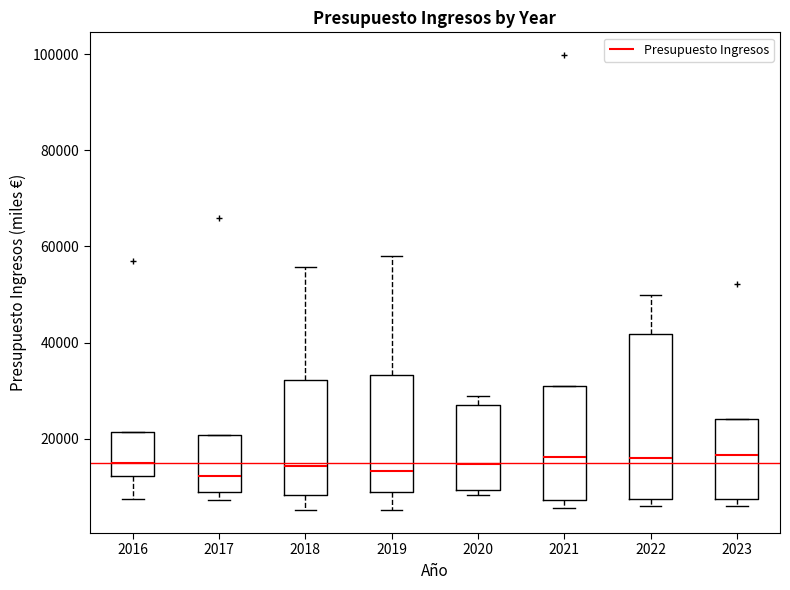

Reading left to right, read every box against the y-axis: the position of its median line, the range the box covers, and the ends of its whiskers. The values are not printed on the chart, so give them approximately, as read against the axis.

2016: median 16000, box 12000 to 22000, whiskers 8000 to 22000
2017: median 12000, box 8000 to 20000, whiskers 8000 (just below the box's lower edge) to 20000
2018: median 14000, box 8000 to 32000, whiskers 6000 to 56000
2019: median 14000, box 8000 to 34000, whiskers 6000 to 58000
2020: median 14000, box 10000 to 28000, whiskers 8000 to 28000 (just above the box's upper edge)
2021: median 16000, box 8000 to 32000, whiskers 6000 to 32000
2022: median 16000, box 8000 to 42000, whiskers 6000 to 50000
2023: median 16000, box 8000 to 24000, whiskers 6000 to 24000